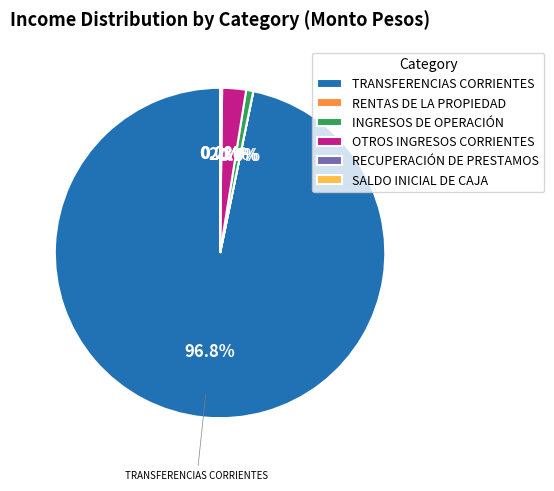

To the nearest percent, what is the difference between the largest and smallest slice percentages?

97%